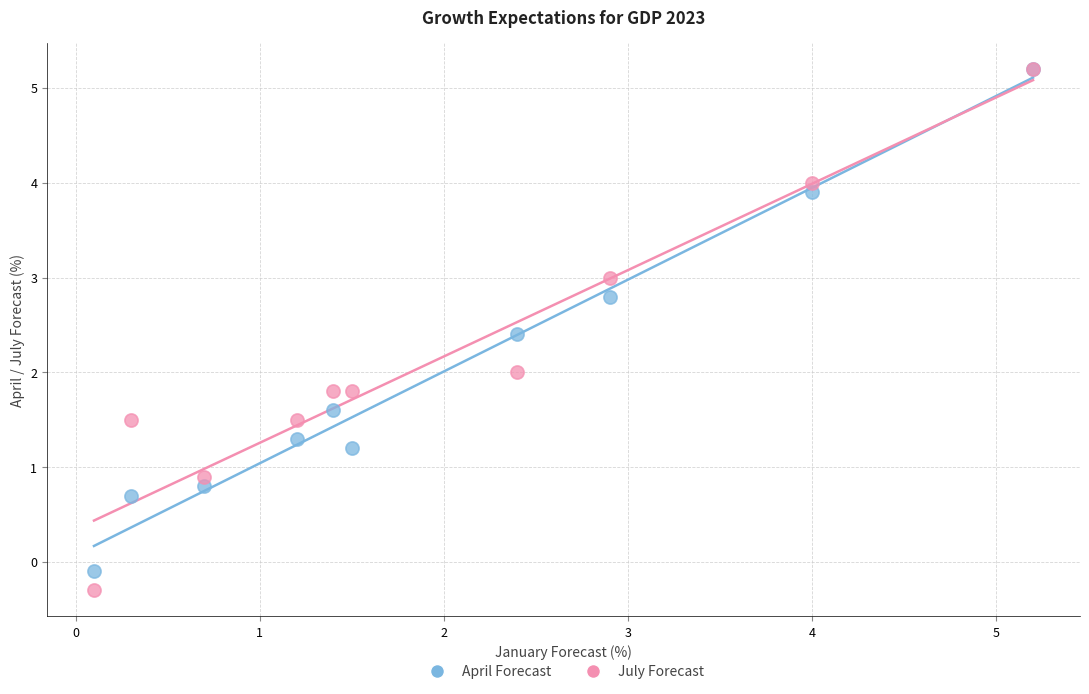

Which series has the largest Y range (max minus min)?

July Forecast